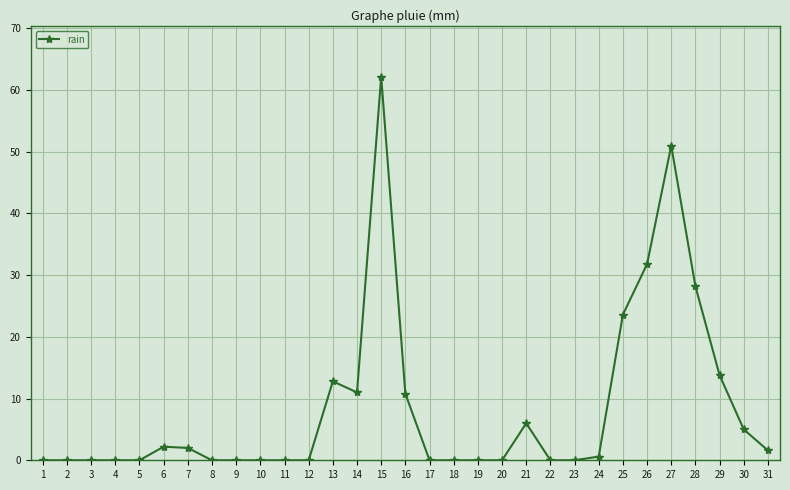

What is the maximum value shown in the chart?

62.2